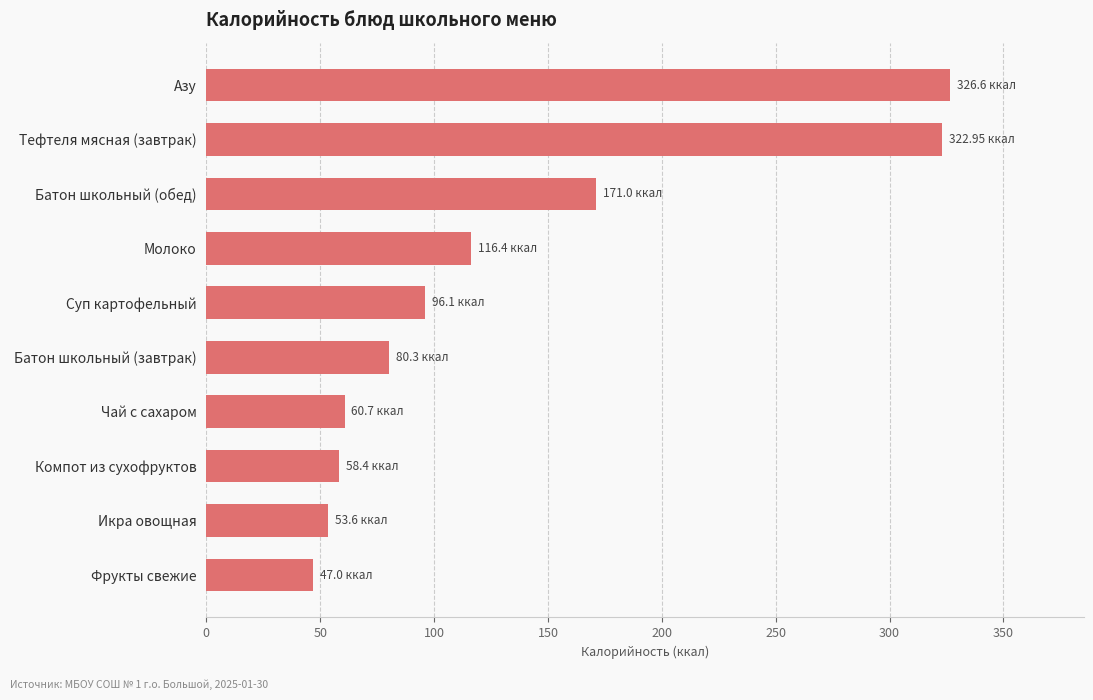

Where is the data nearest to the value 186?

Батон школьный (обед)